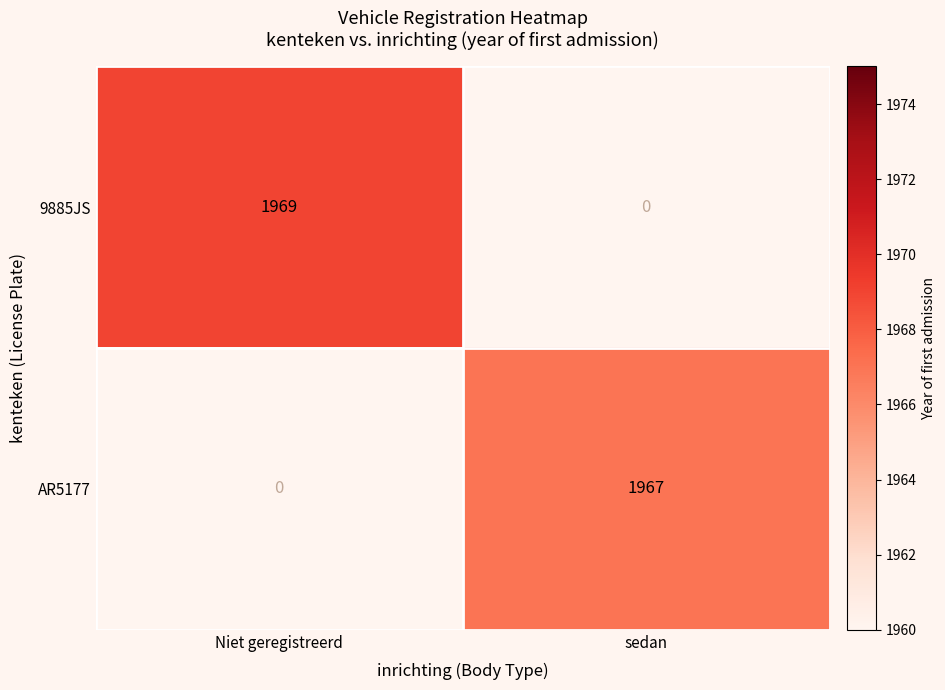

The 9885JS series shows 3410 at Niet geregistreerd. True or false?

False